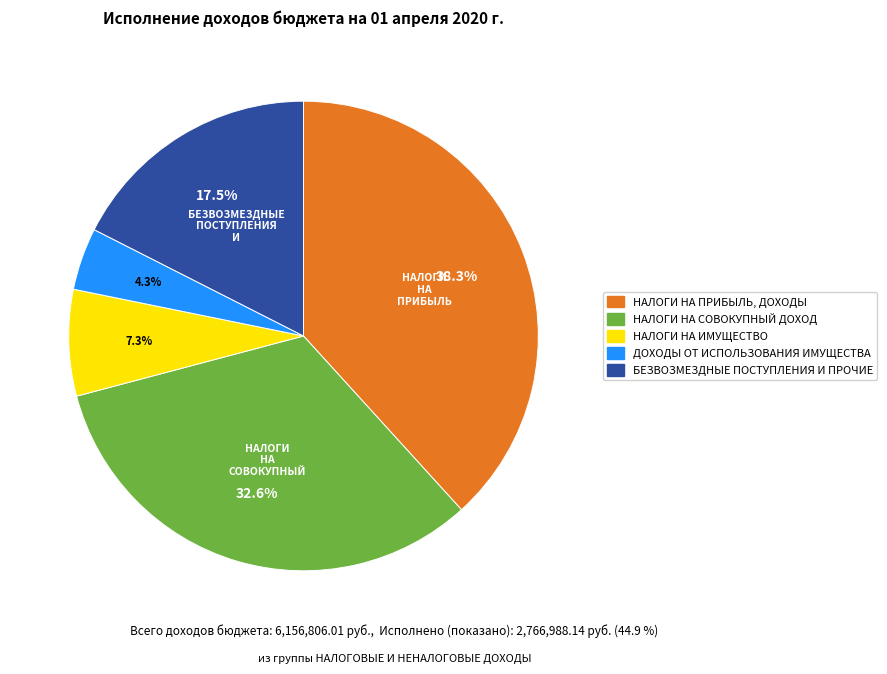

Combined, what portion of the pie is НАЛОГИ НА ИМУЩЕСТВО and ДОХОДЫ ОТ ИСПОЛЬЗОВАНИЯ ИМУЩЕСТВА?

11.6%